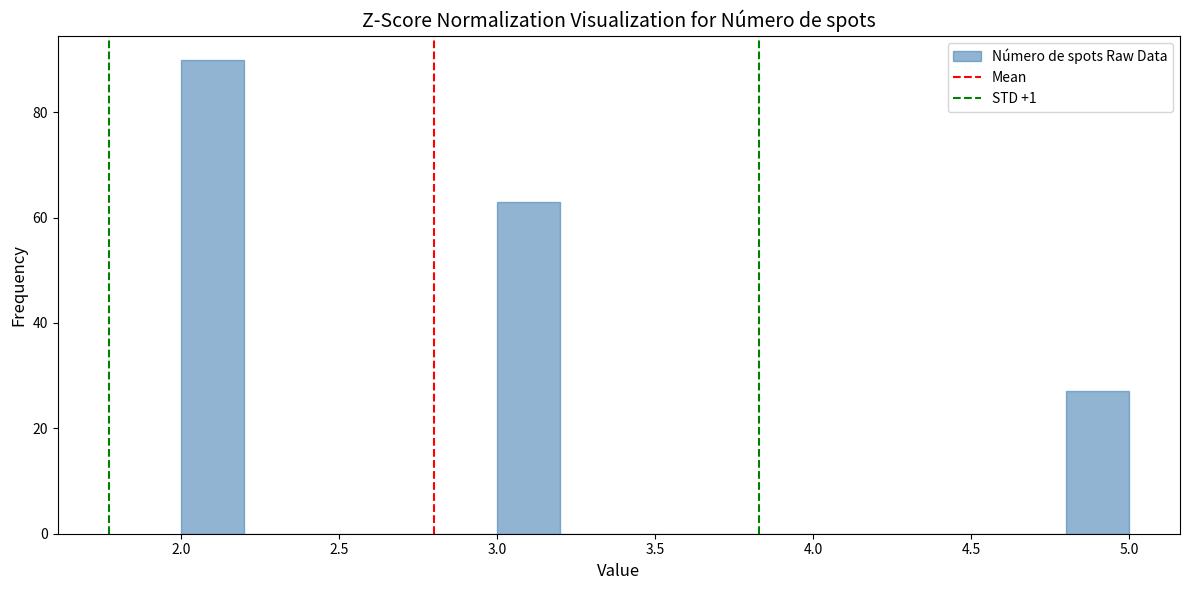

Over which range of the x-axis is the bar tallest?

2.0 to 2.2